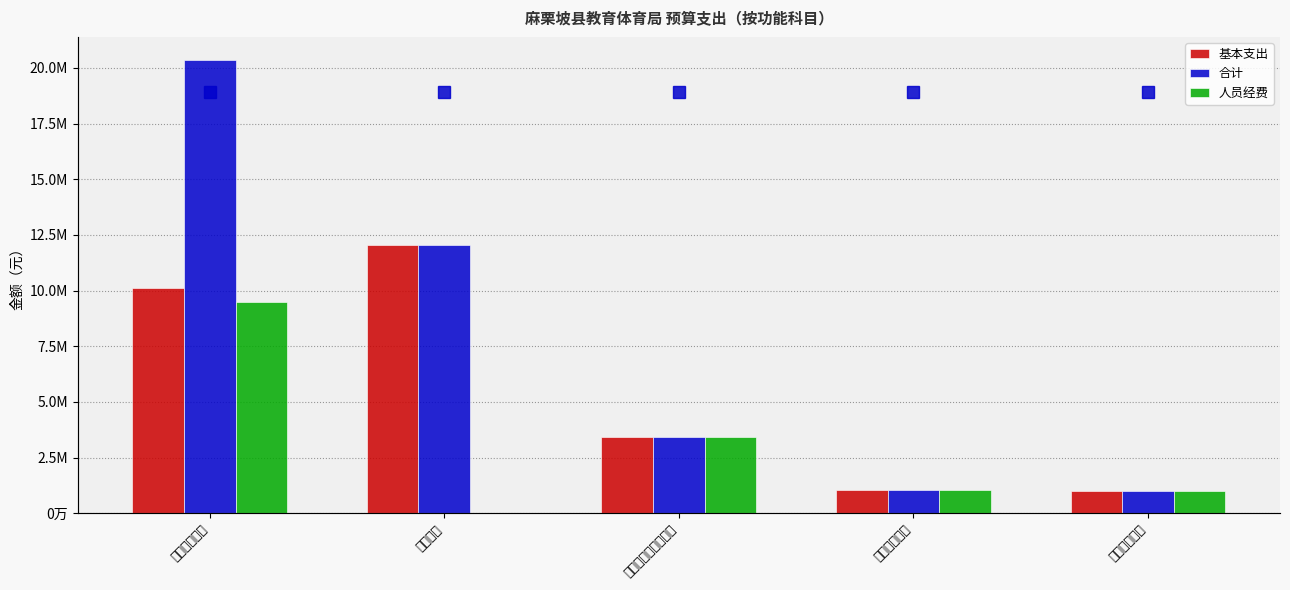

Between 社会保障和就业支出 and 教育管理事务, which is larger?

教育管理事务